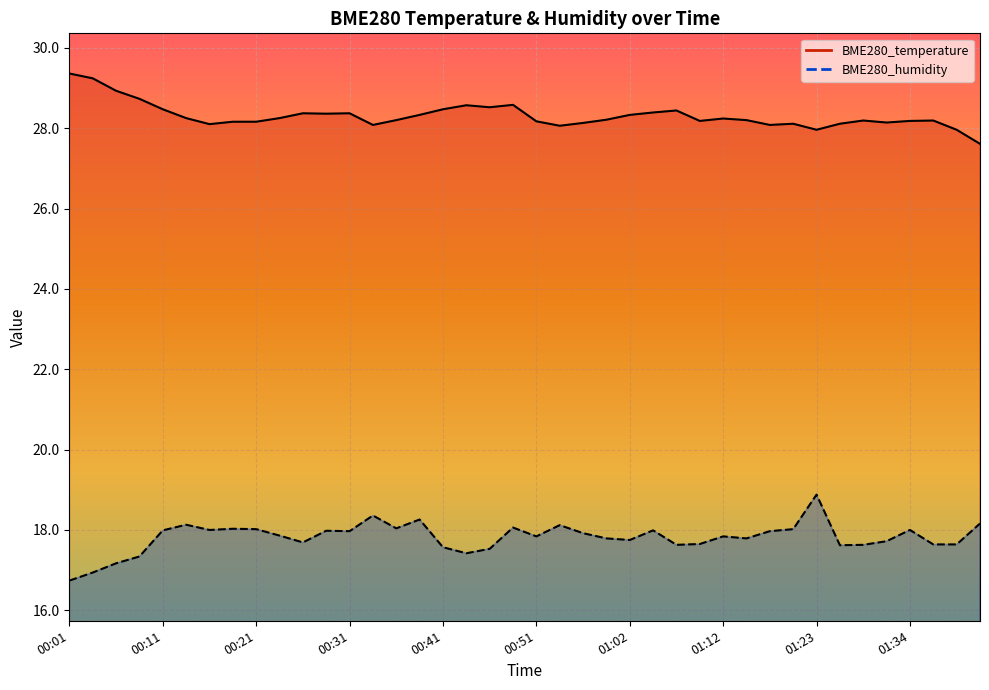

The value of BME280_humidity at 25 is 18.0. True or false?

True